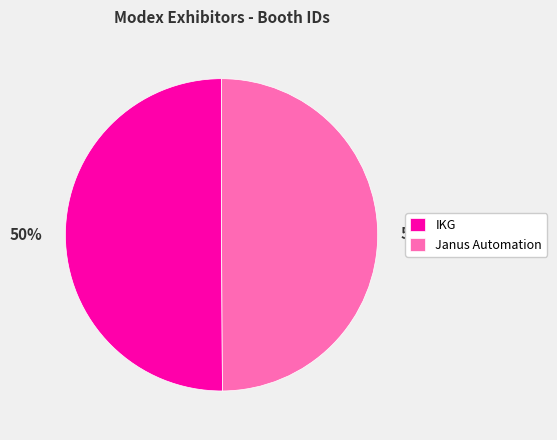

How many slices are in this pie chart?

2